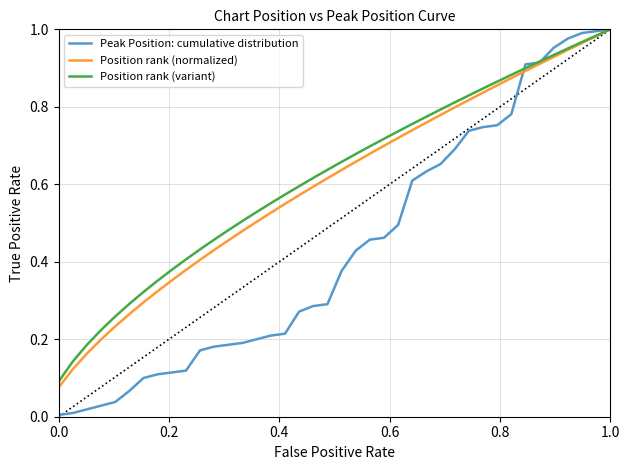

Which series has the largest range (max minus min)?

Peak Position: cumulative distribution